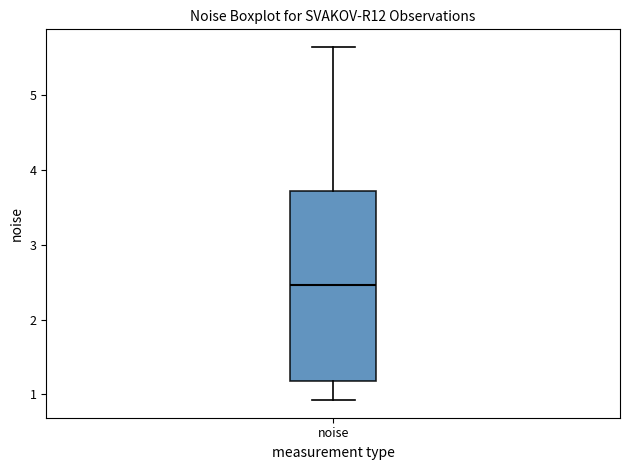

Read this box plot against the y-axis: the position of the median line, the range covered by the box, and the ends of both whiskers. The values are not printed on the chart, so give them approximately, as read against the axis.

median 2.5, box 1.2 to 3.7, whiskers 0.9 to 5.6